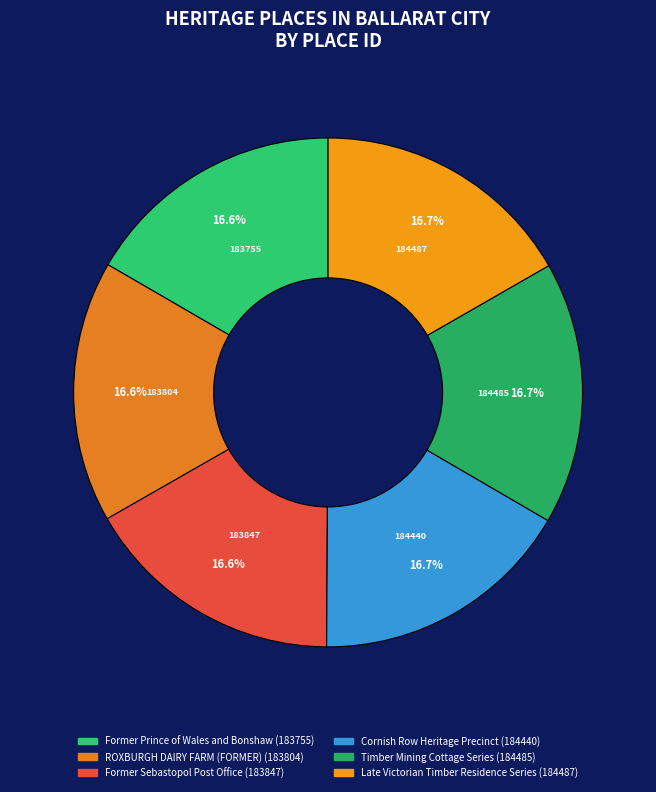

The Former Sebastopol Post Office slice represents 17% of the pie. True or false?

True